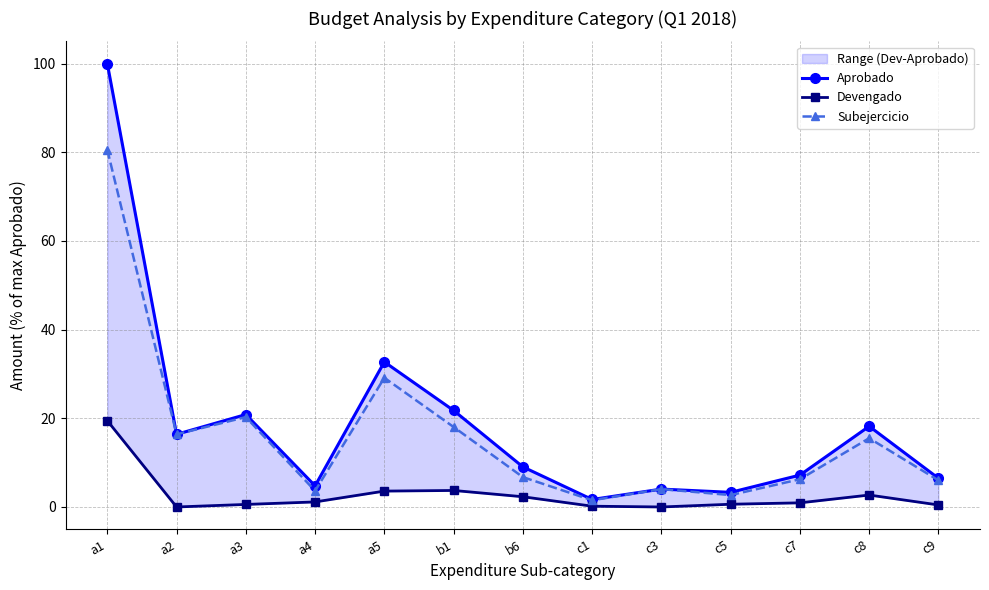

At c3, list the series in order from smallest to largest.

Devengado, Aprobado, Subejercicio